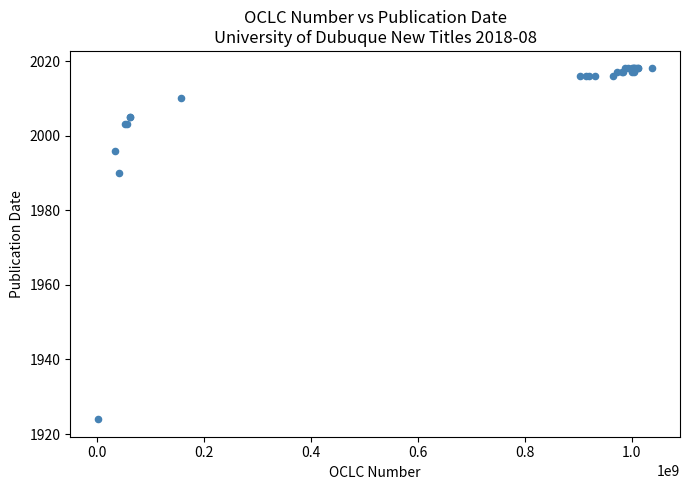

What Y value in the scatter plot is closest to 1971?

1990